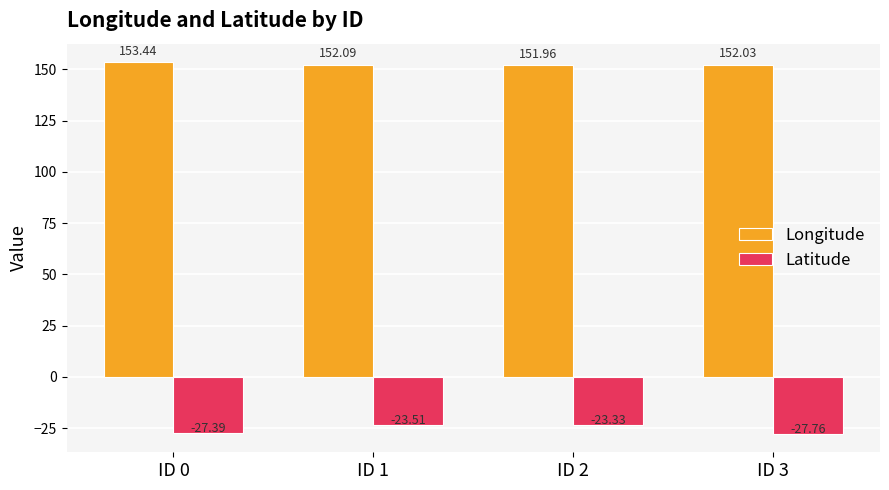

Reading left to right, extract all data points from this chart.

Longitude: 153.4	152.1	152.0	152.0
Latitude: -27.4	-23.5	-23.3	-27.8